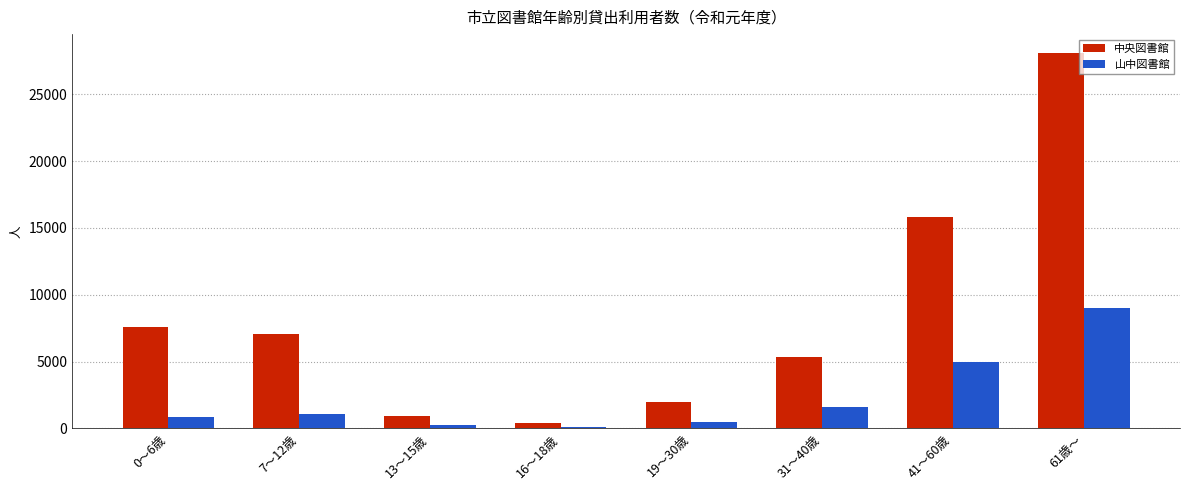

Reading left to right, what are all the values shown in this chart?

中央図書館: 7590	7094	958	399	1948	5341	15822	28092
山中図書館: 860	1055	241	80	477	1635	4996	9028